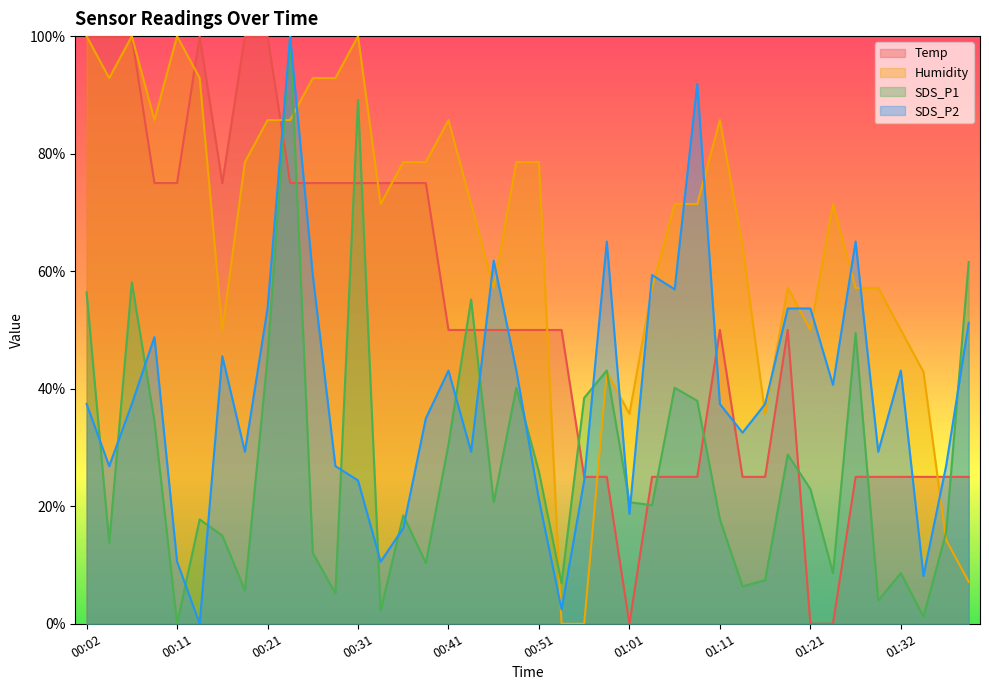

Rank the categories by Temp value from highest to lowest.

00:02, 00:04, 00:07, 00:14, 00:19, 00:21, 00:09, 00:11, 00:16, 00:24, 00:26, 00:28, 00:31, 00:33, 00:36, 00:38, 00:41, 00:43, 00:46, 00:48, 00:51, 00:53, 01:11, 01:19, 00:56, 00:58, 01:03, 01:06, 01:08, 01:14, 01:16, 01:26, 01:29, 01:32, 01:35, 01:38, 01:41, 01:01, 01:21, 01:24